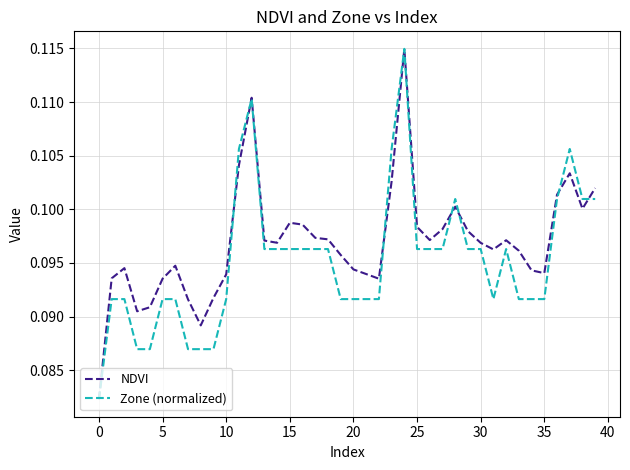

Which series has the largest total across all categories?

NDVI